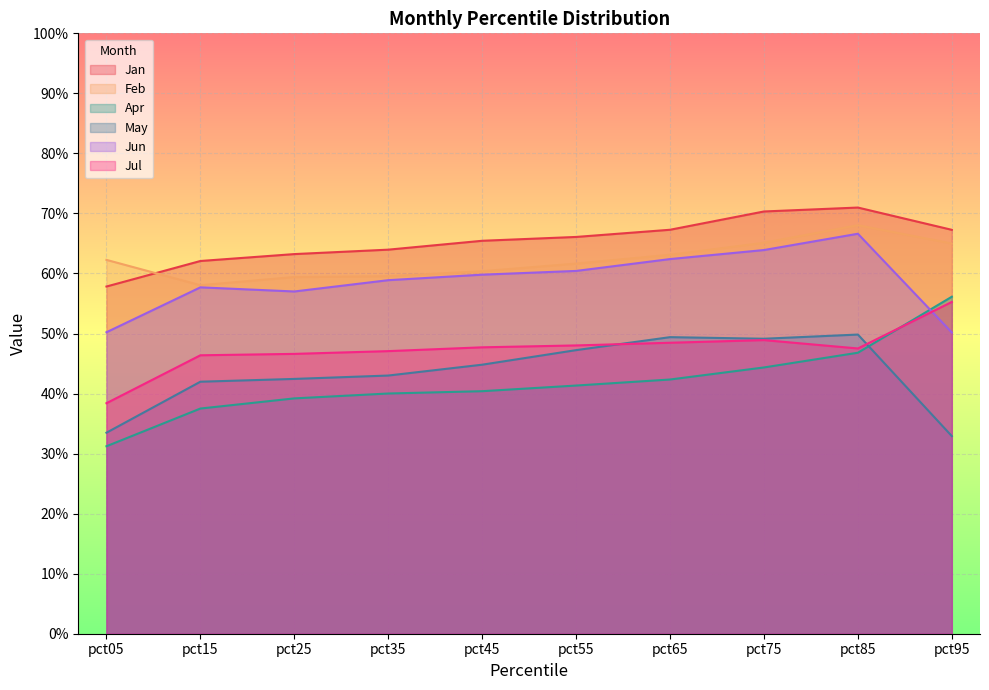

The Feb series shows 0.7 at pct75. True or false?

True